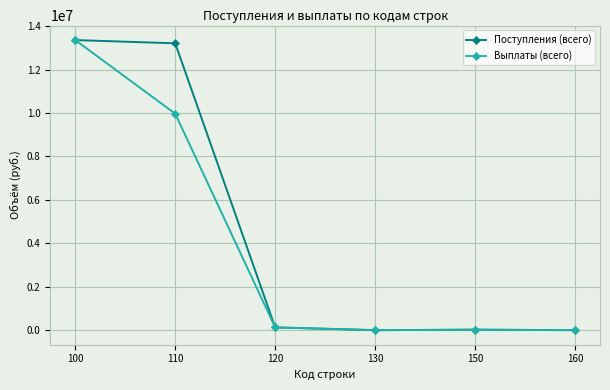

Which category has the highest value in the Выплаты (всего) series?

100